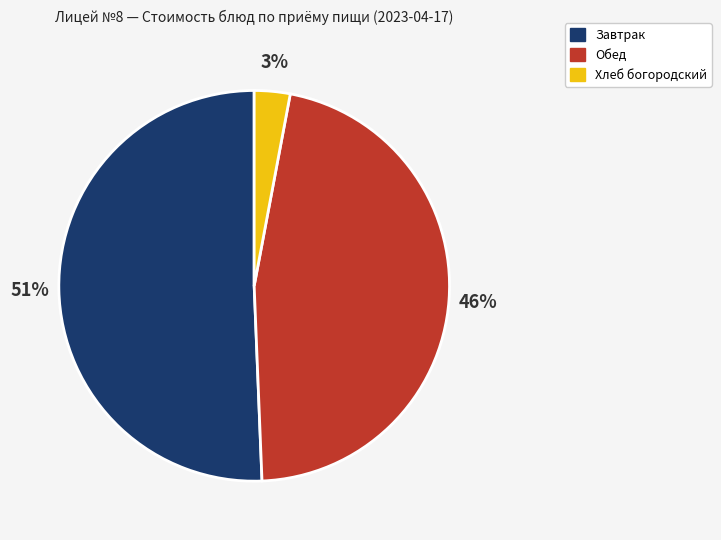

The Хлеб богородский slice represents 3% of the pie. True or false?

True